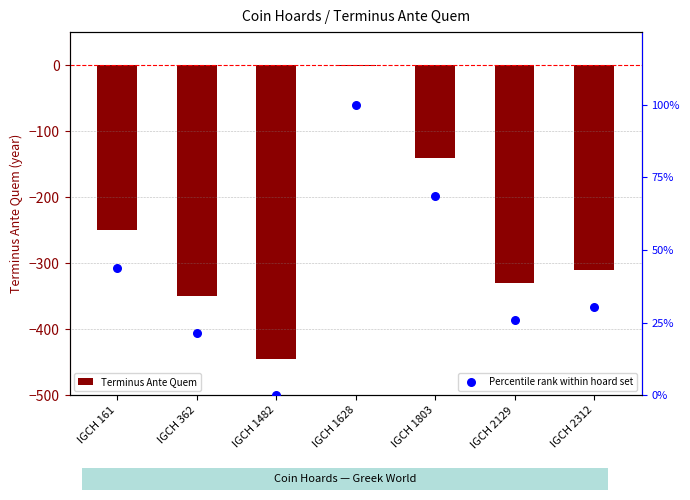

What is the total value across all series at IGCH 362?

-328.6